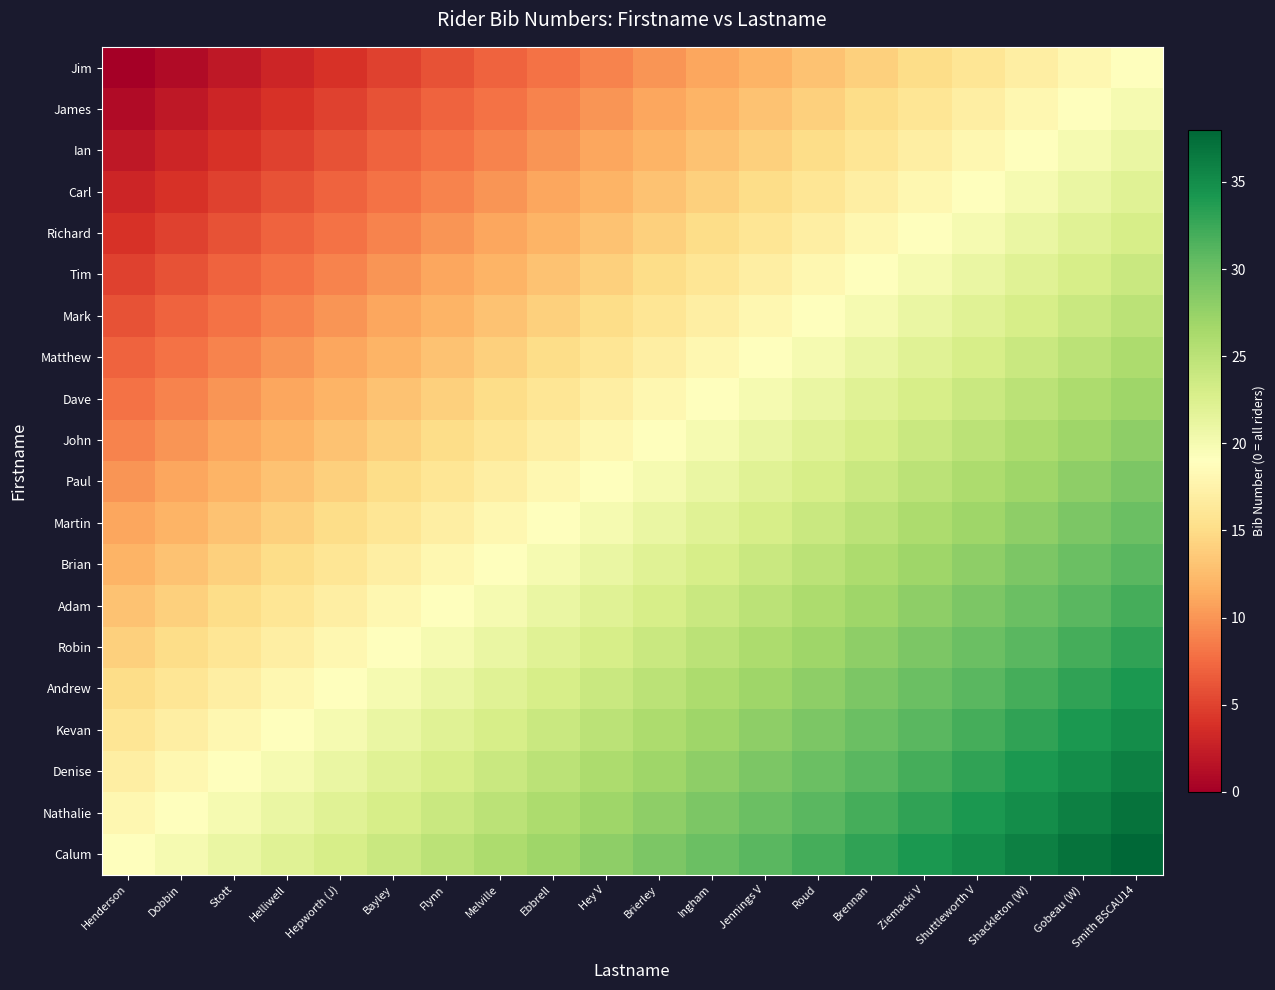

Rank the series by their maximum value, from lowest to highest.

Jim, James, Ian, Carl, Richard, Tim, Mark, Matthew, Dave, John, Paul, Martin, Brian, Adam, Robin, Andrew, Kevan, Denise, Nathalie, Calum